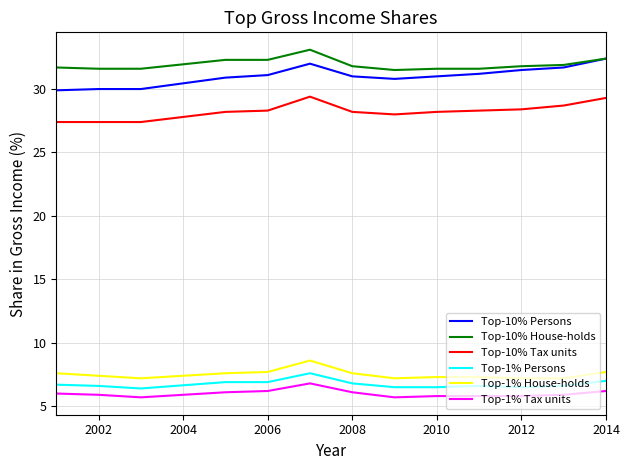

What is the smallest value displayed?

5.7